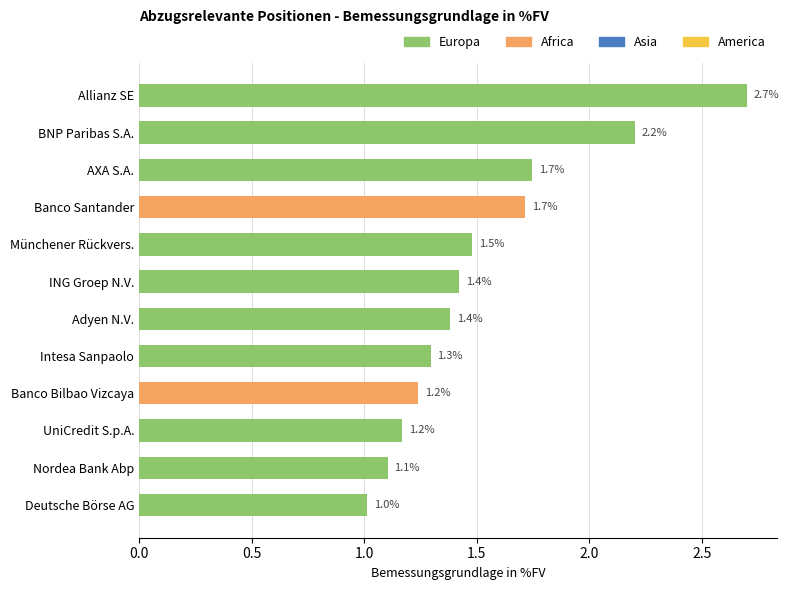

What is the average value?

1.5